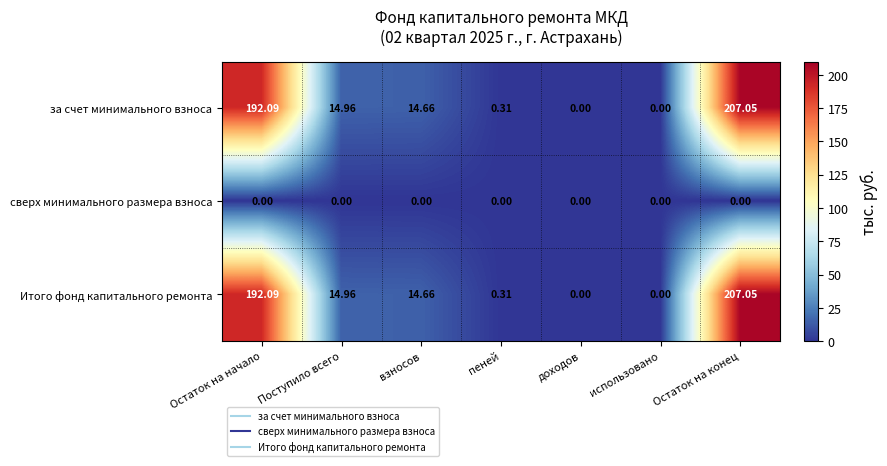

Where is за счет минимального взноса nearest to the value 103?

Поступило всего